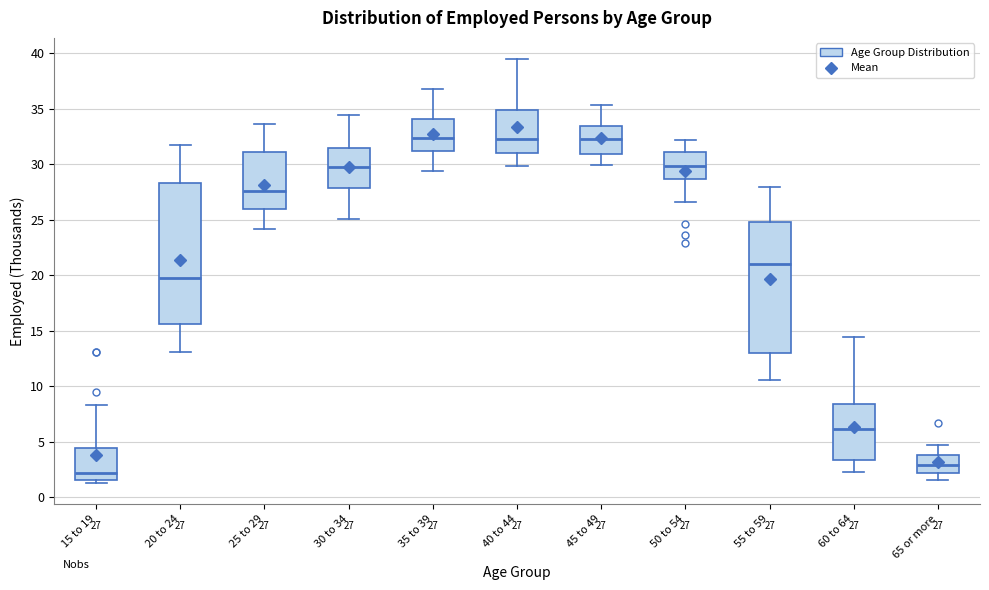

Comparing the boxes themselves (not the whiskers), which one is the tallest?

20 to 24